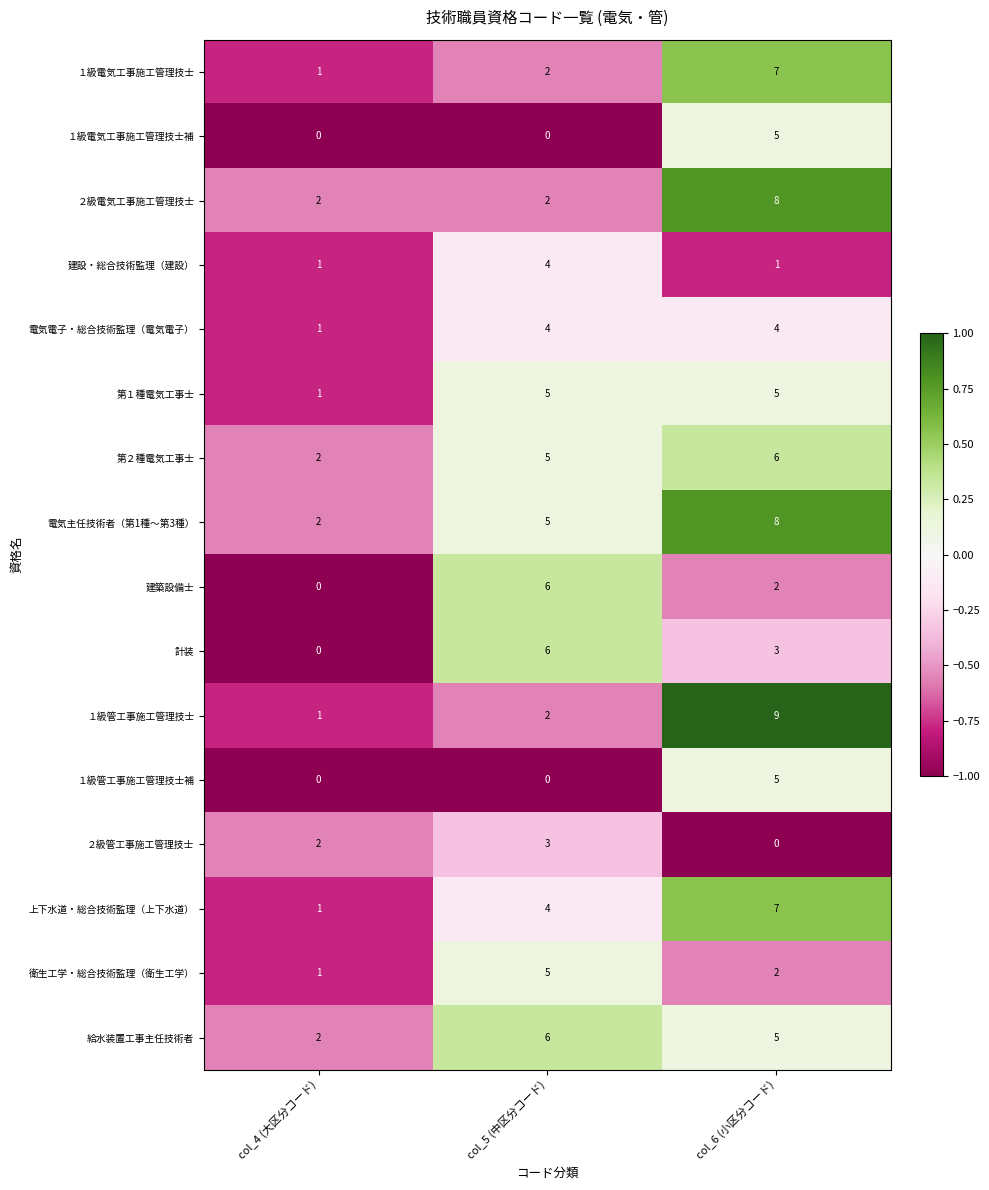

What is the total value across all series at col_4 (大区分コード)?

17